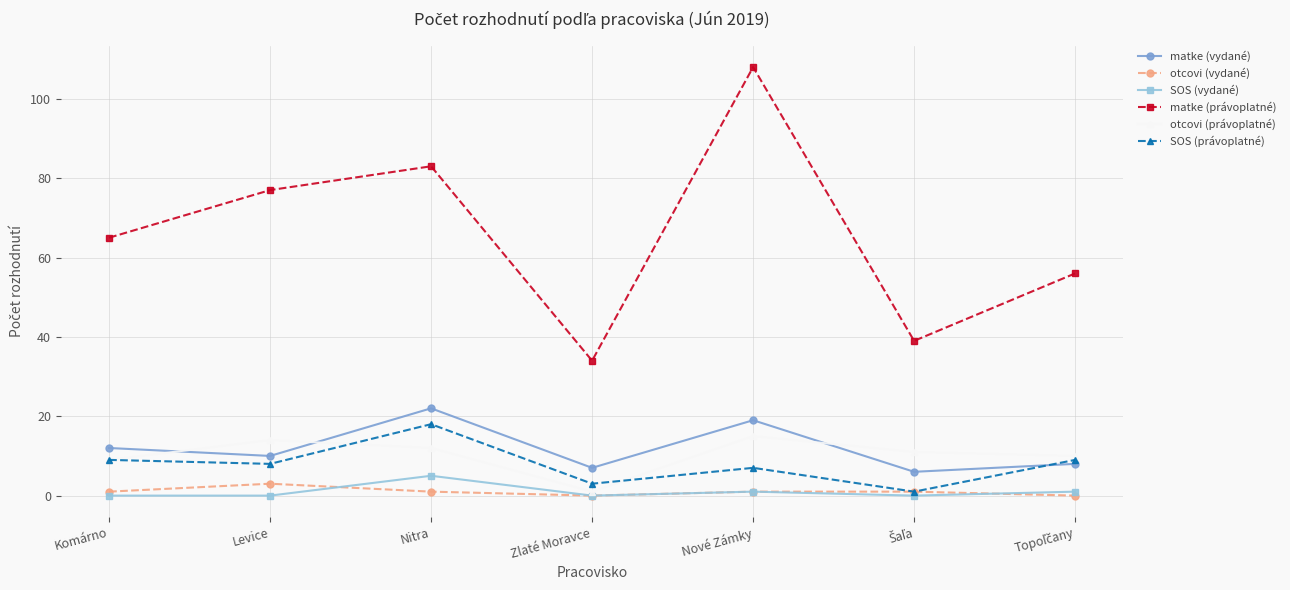

How many lines are shown in the chart?

6